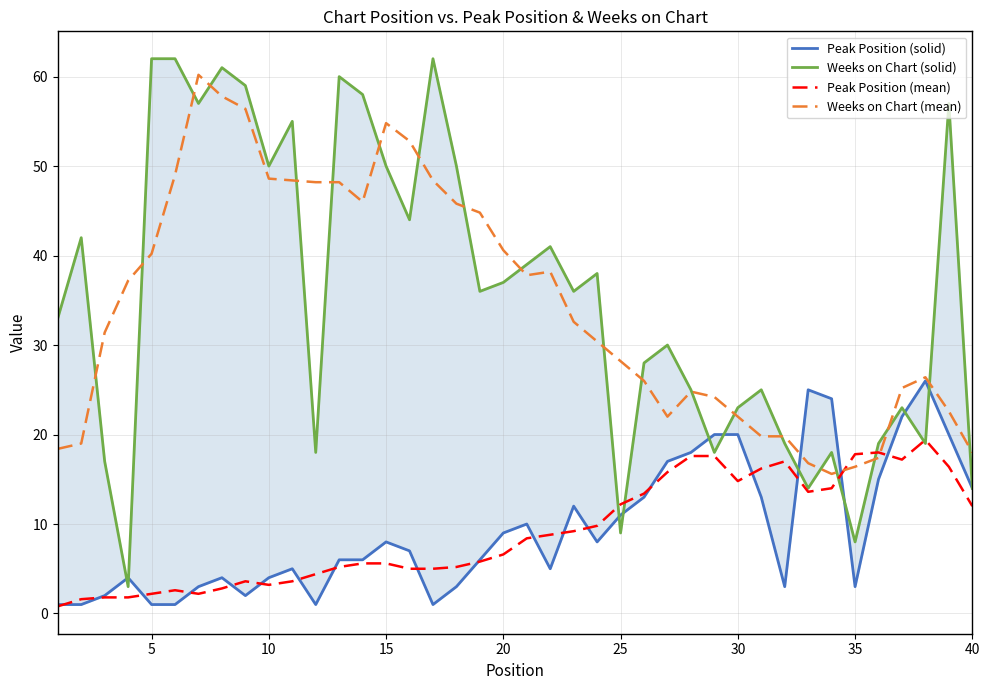

What is the maximum value for Peak Position (mean)?

19.4